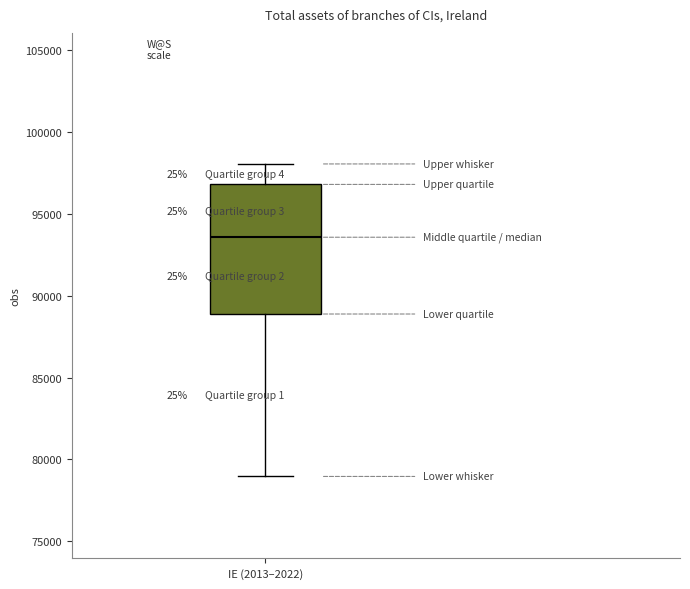

Where does the upper whisker of the box for IE (2013–2022) end on the y-axis? The values are not printed on the chart, so give them approximately, as read against the axis.

98000